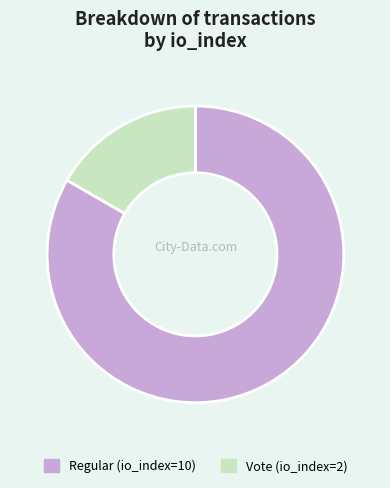

The Regular (io_index=10) slice represents 83% of the pie. True or false?

True